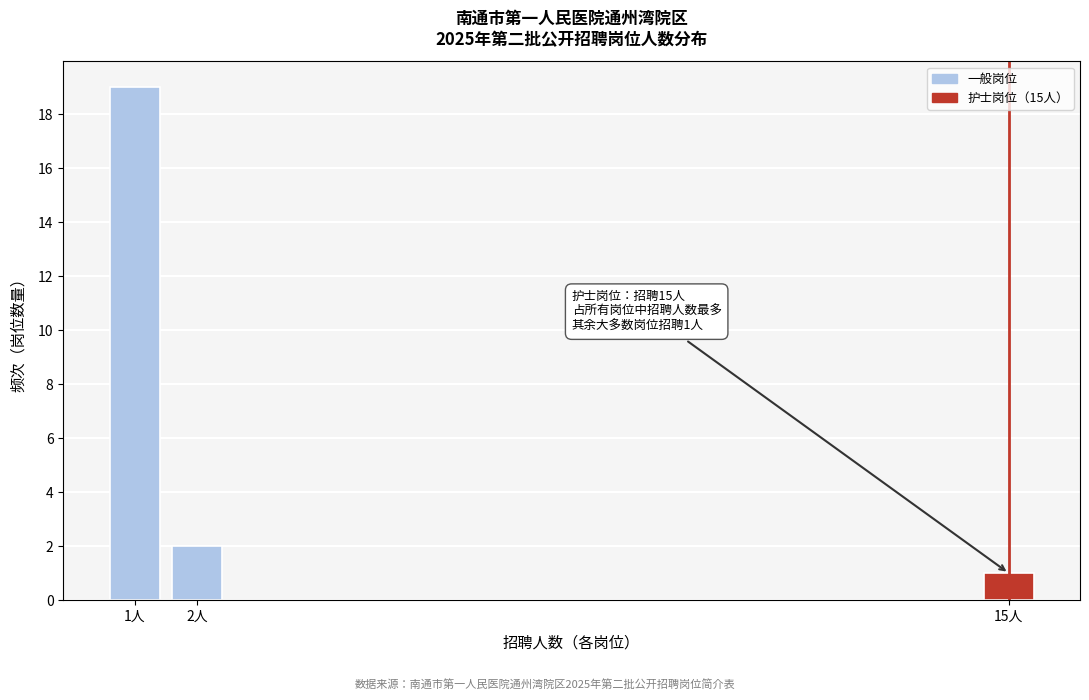

Reading left to right, list all the values displayed in this chart.

19	2	1